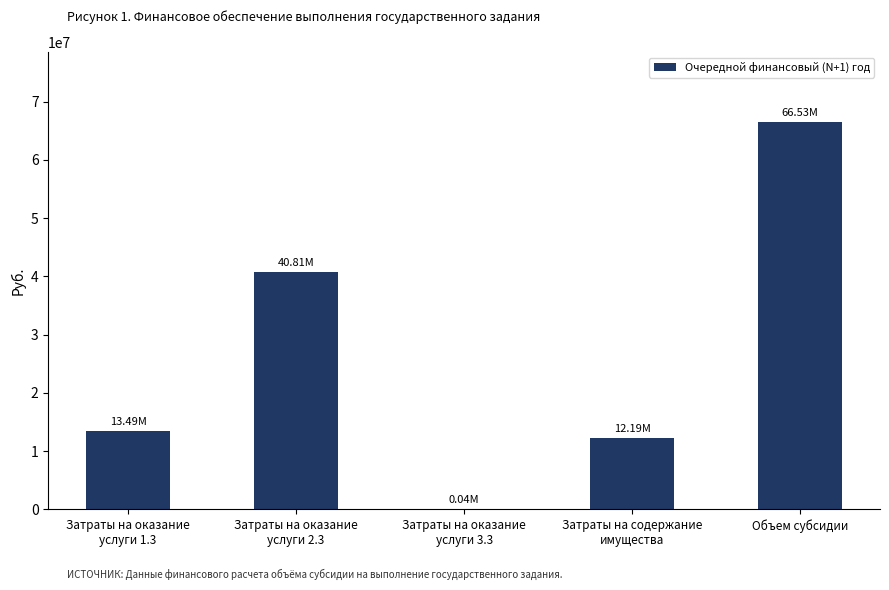

Reading left to right, extract all data points from this chart.

13492835.8	40811663.9	37962.7	12192178.6	66534641.0